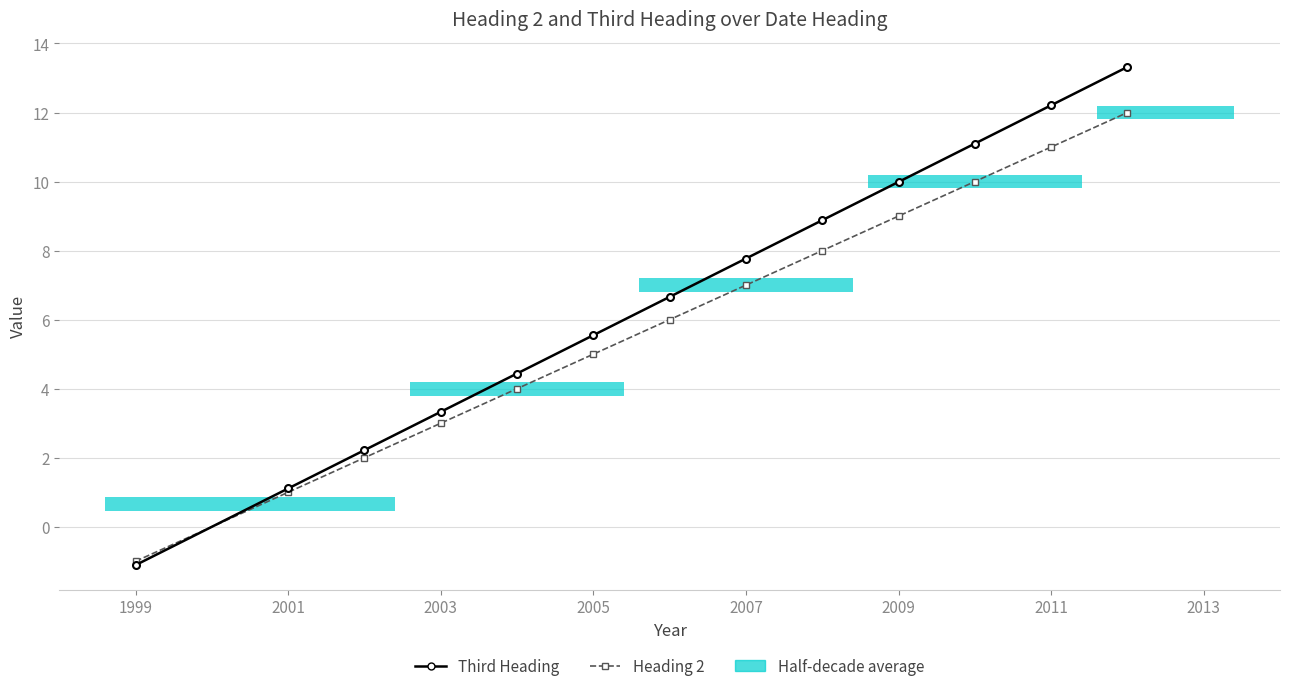

What is the difference between the maximum and second lowest values in the Heading 2 series?

11.0